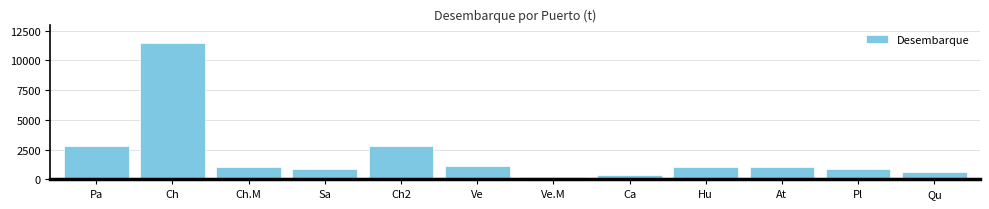

Approximately how many times larger is the value at Ca compared to Ve?

0.3